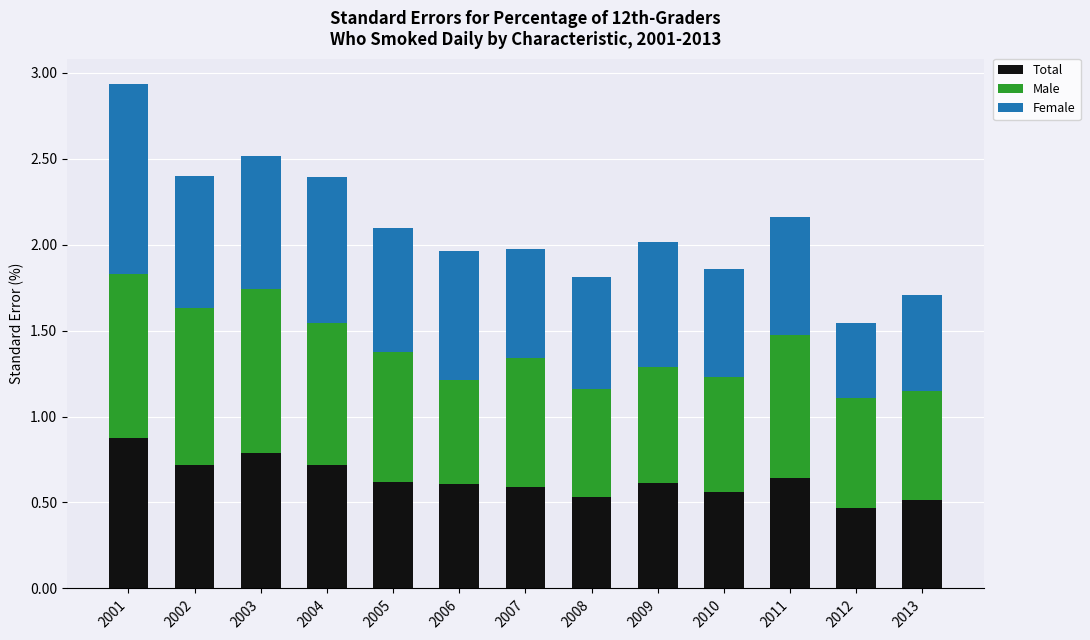

What is the total value across all series at 2003?

2.5